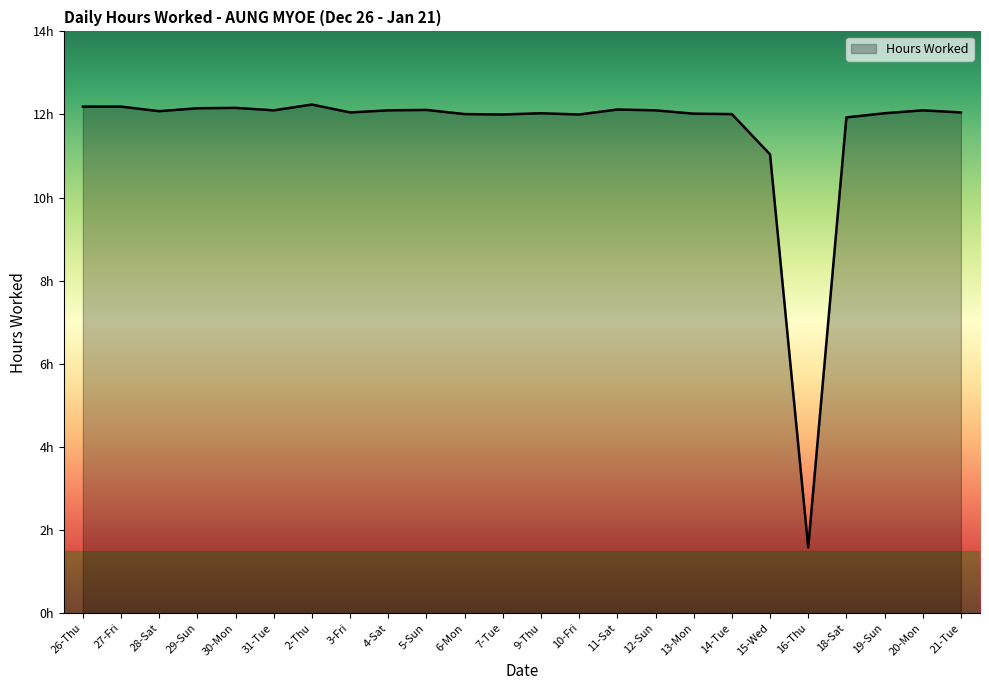

Does the chart display data point markers on the line(s)?

No